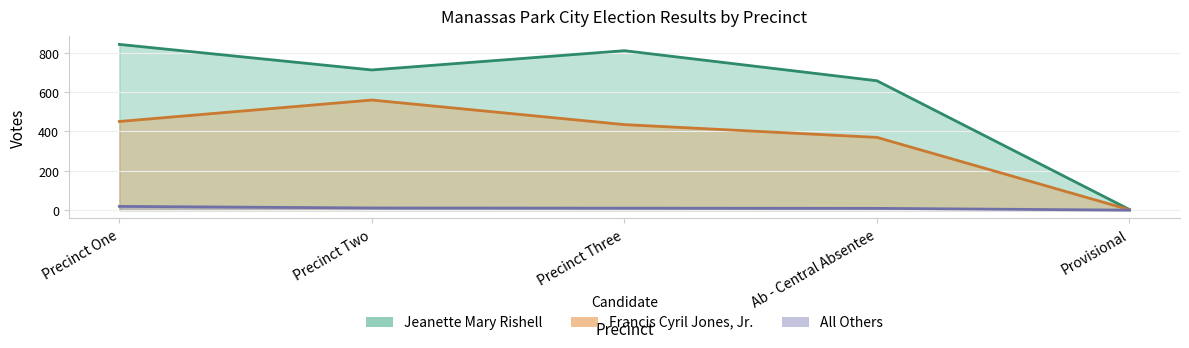

What is the difference between the highest and lowest values at Provisional?

3